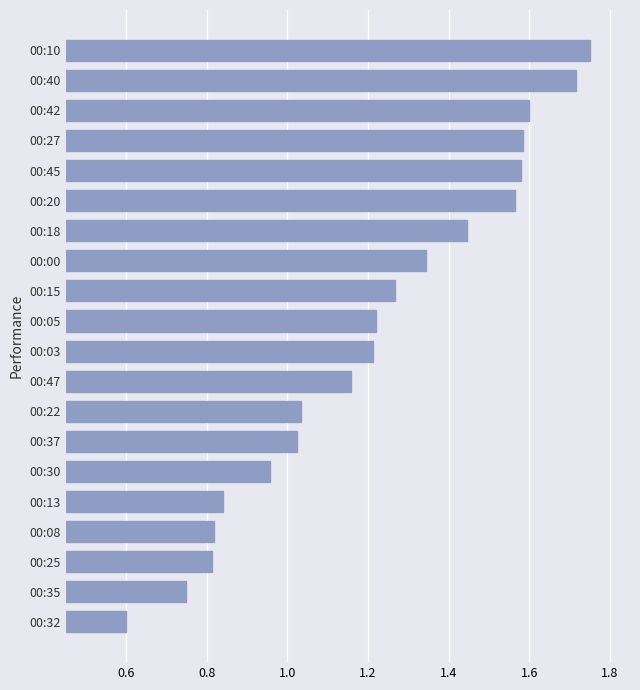

True or false: the data shows 1.1 at 00:40.

False